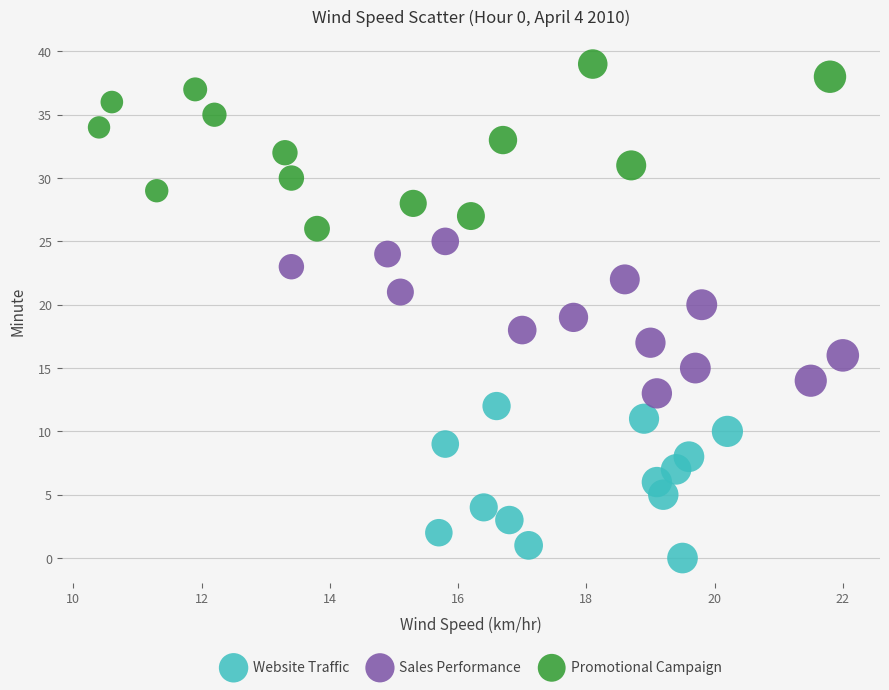

Which series contains the highest Y value?

Promotional Campaign